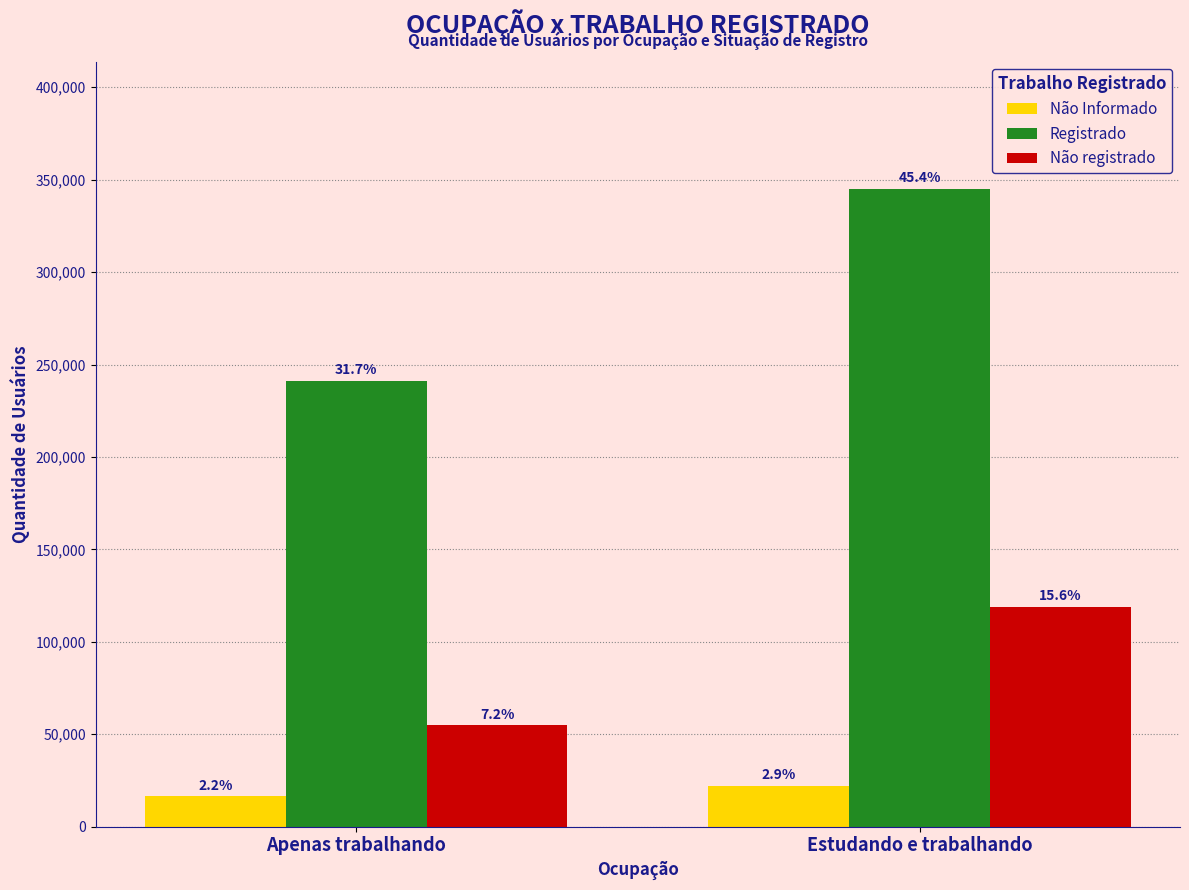

Does the chart contain stacked bars?

No